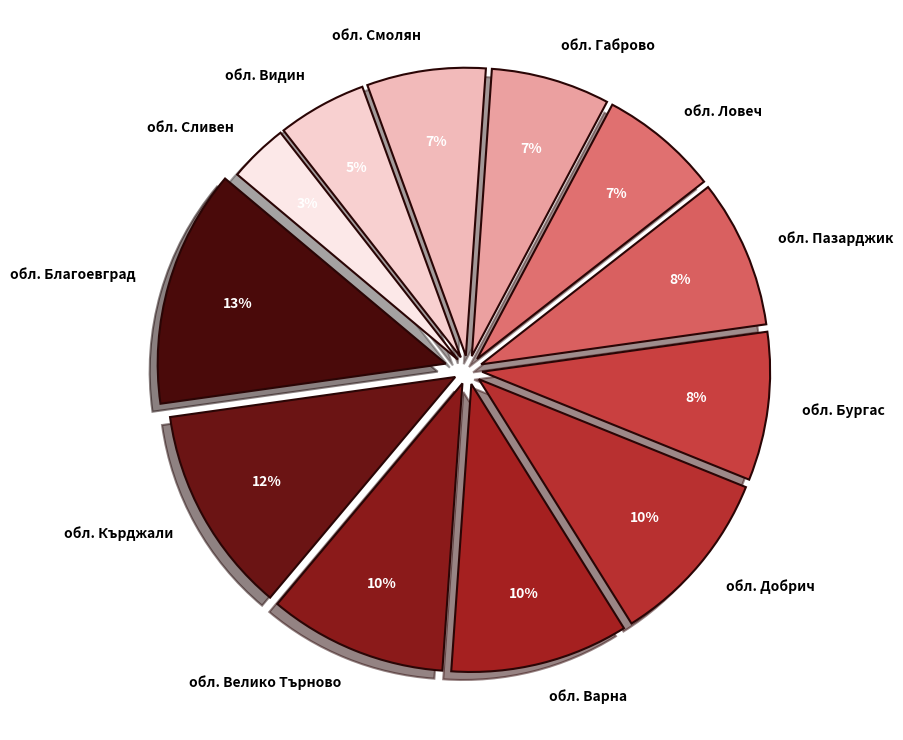

Do обл. Добрич and обл. Ловеч together represent more than half of the pie?

No